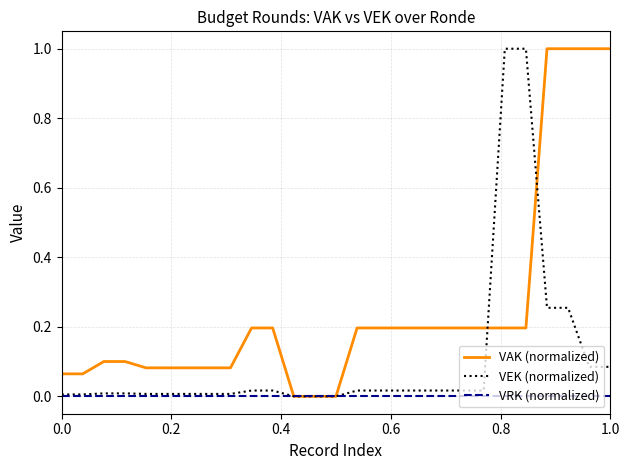

List the series in order of their overall mean, lowest first.

VRK (normalized), VEK (normalized), VAK (normalized)